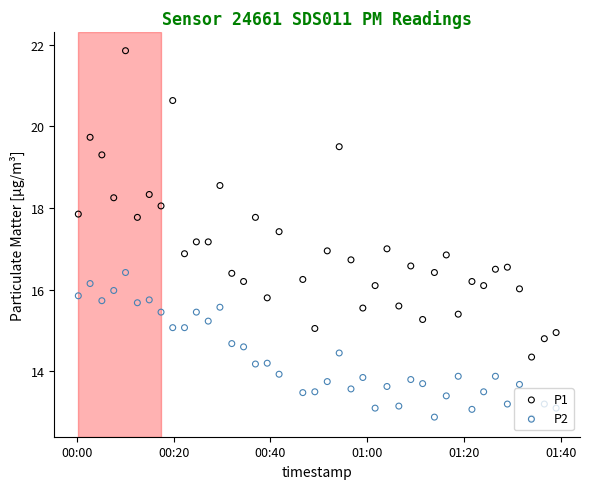

Which series has the widest spread of Y values?

P1